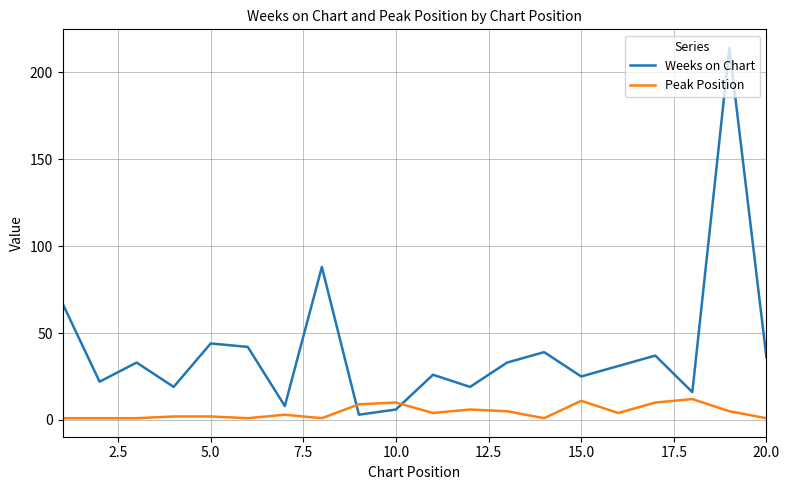

What is the sum of all Weeks on Chart values?

808